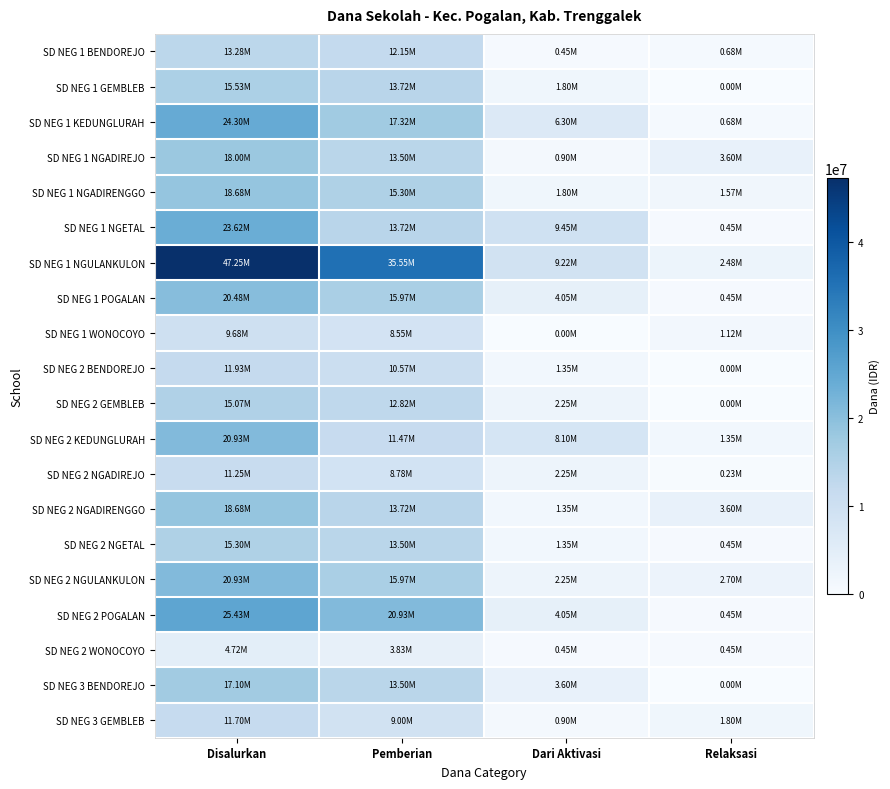

What is the greatest value displayed?

47250000